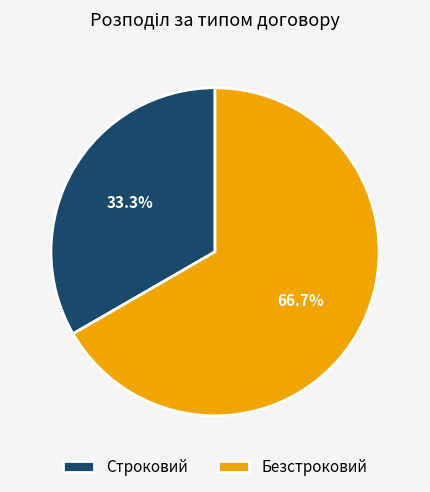

Is there a majority slice in this chart?

Yes